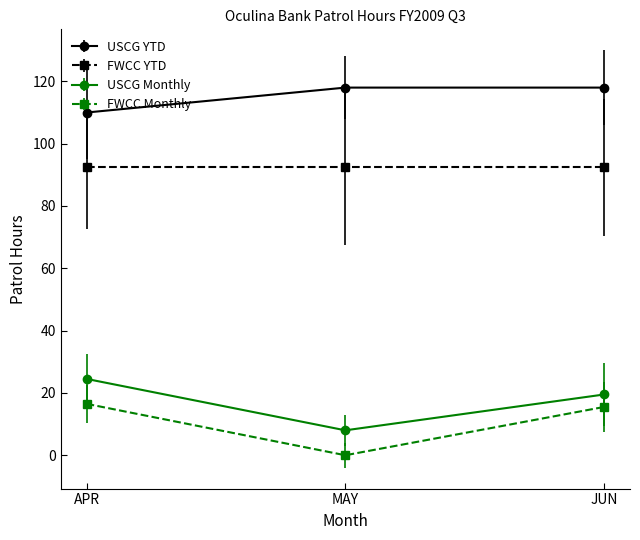

What is the total value across all series at JUN?

245.5